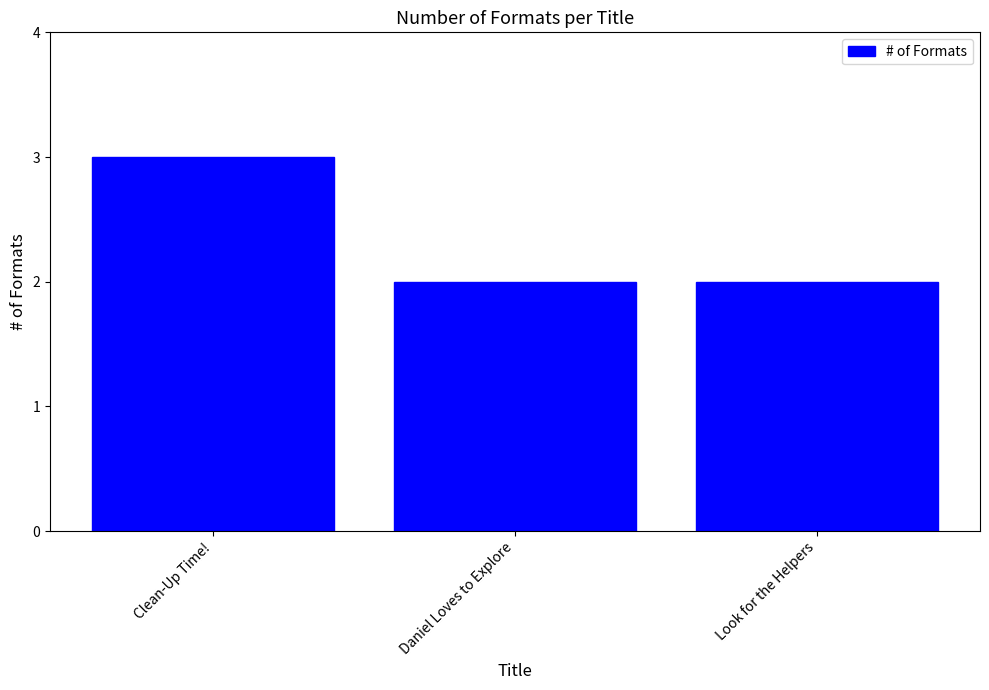

Which category has the highest value across all series?

Clean-Up Time!